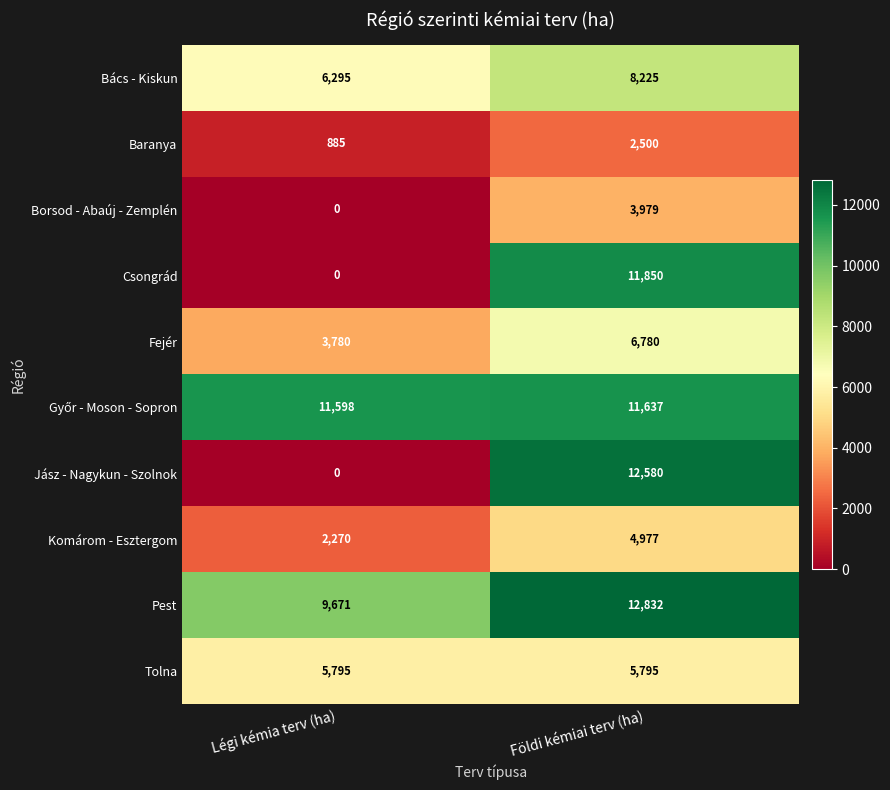

At which label does Fejér reach its peak?

Földi kémiai terv (ha)